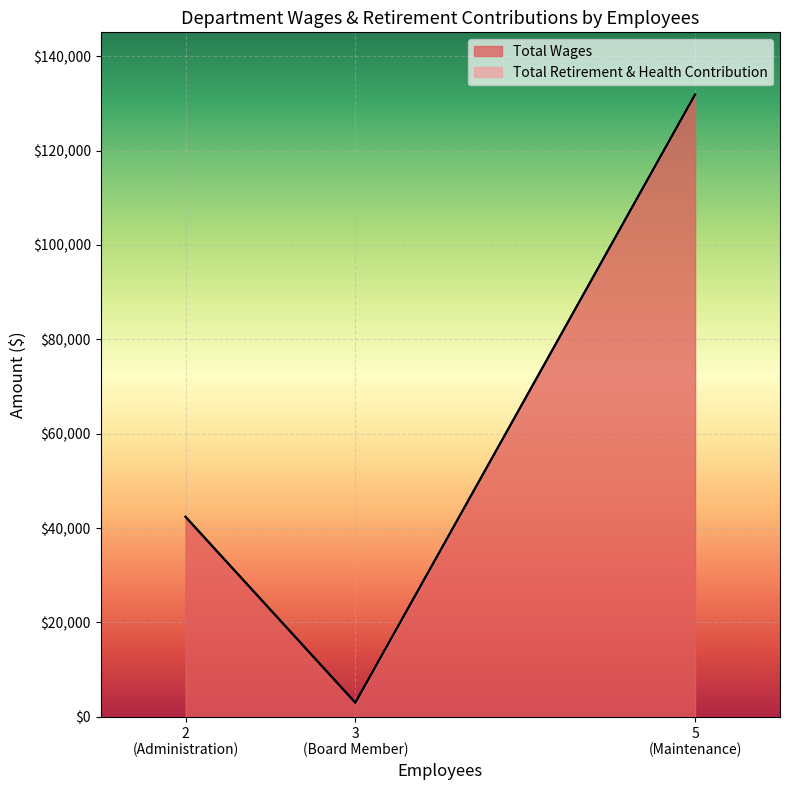

At which category is the sum across all series the highest?

Maintenance